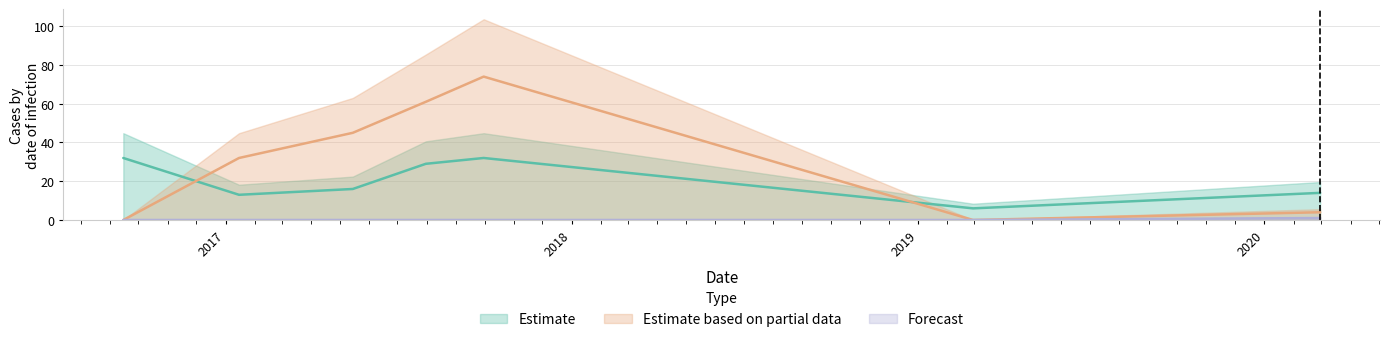

What is the difference between the Estimate based on partial data values at 2019-02-28 and 2017-01-15?

32